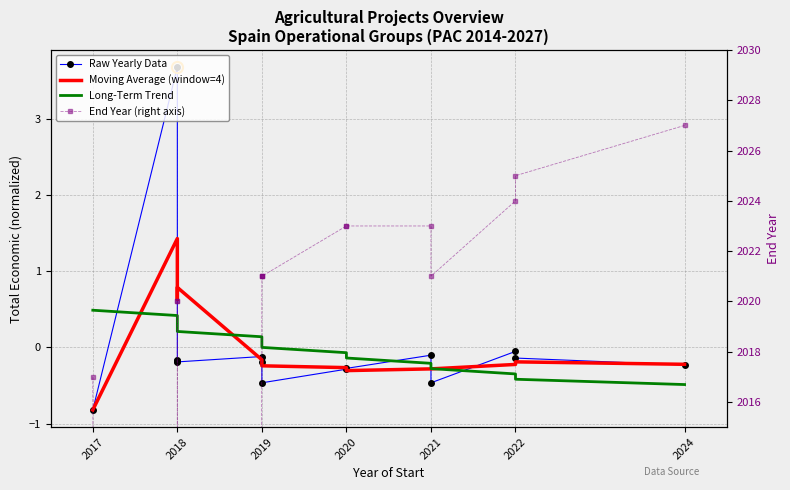

In Moving Average (window=4), how many points are higher than both neighbors (excluding endpoints)?

3